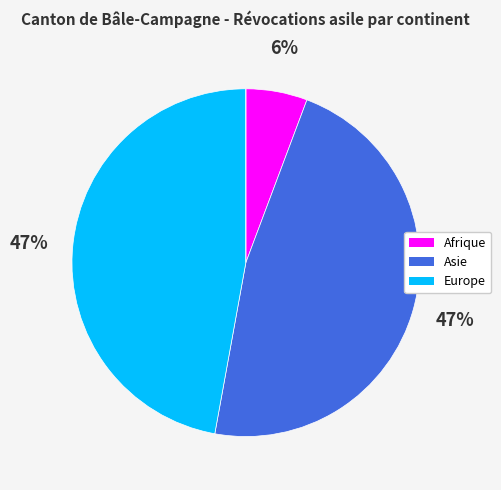

To the nearest percent, what is the difference between the largest and smallest slice percentages?

47%